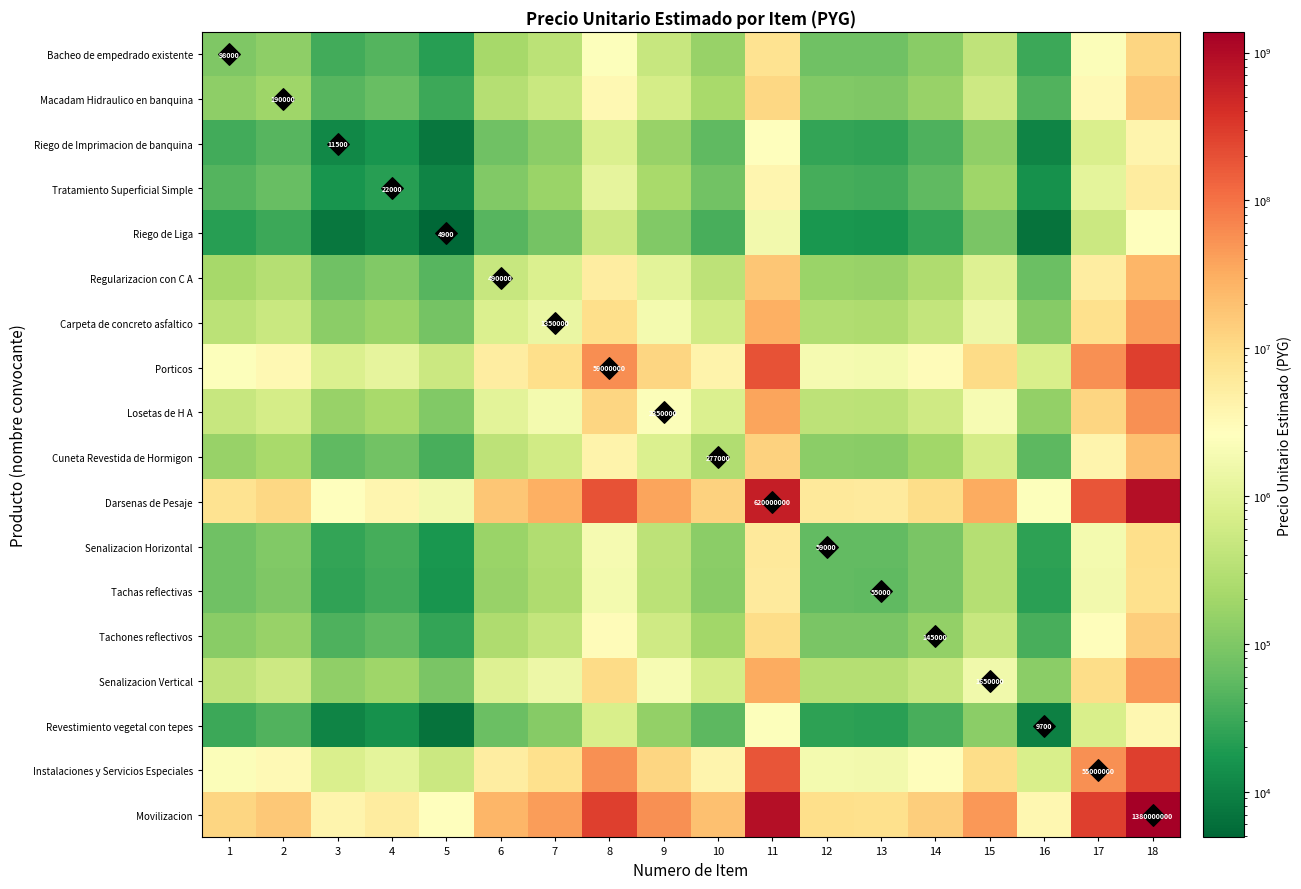

At which category is the sum across all series the highest?

18